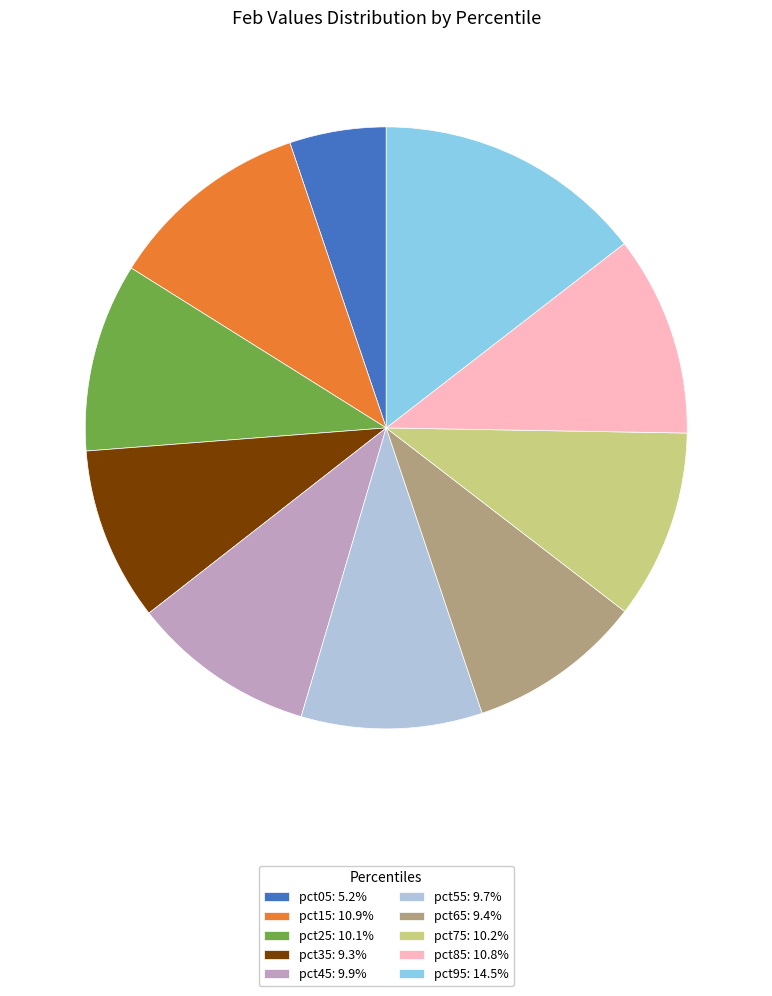

Is pct45: 9.9% the majority of the pie?

No